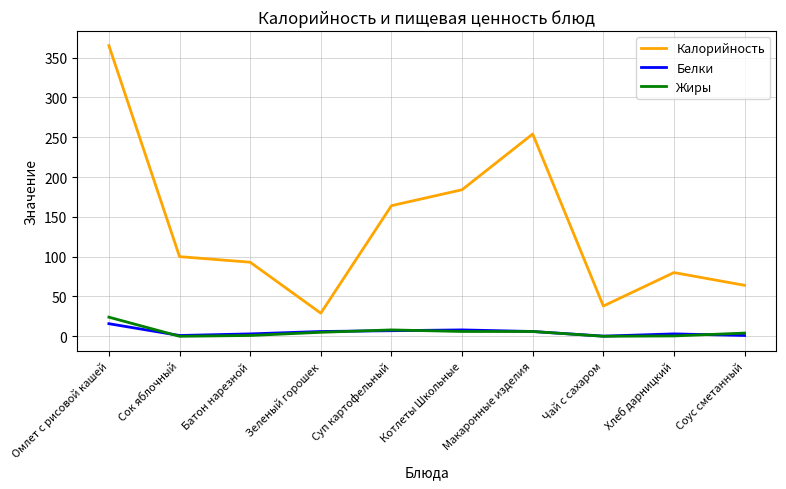

True or false: Калорийность and Белки cross at least once.

False